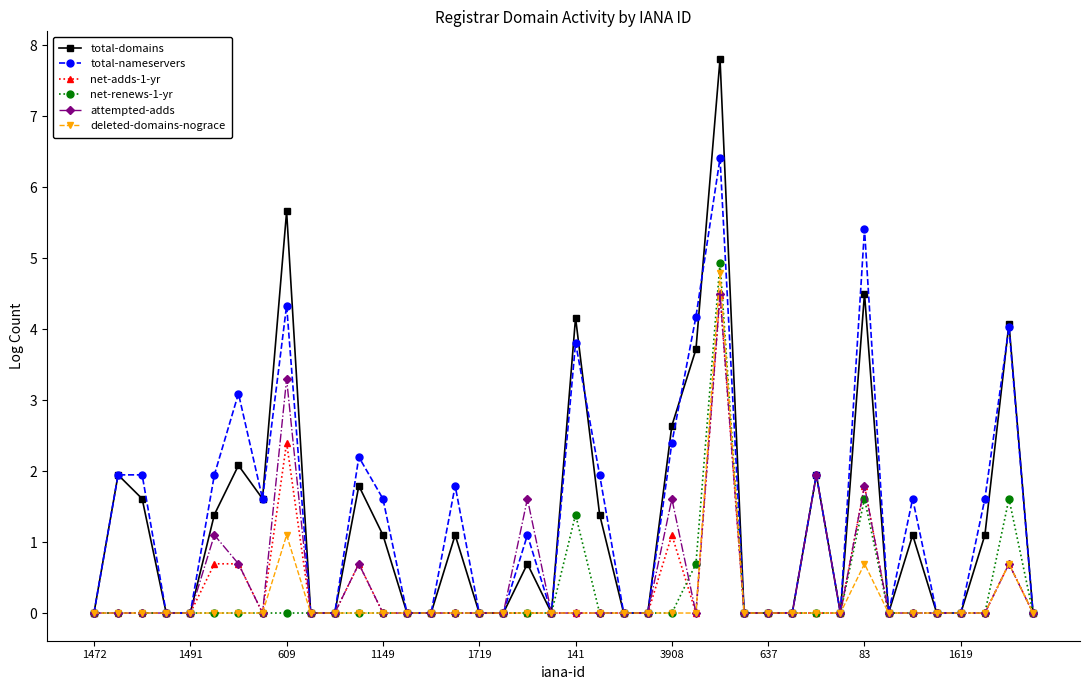

Which series has the largest range (max minus min)?

total-domains